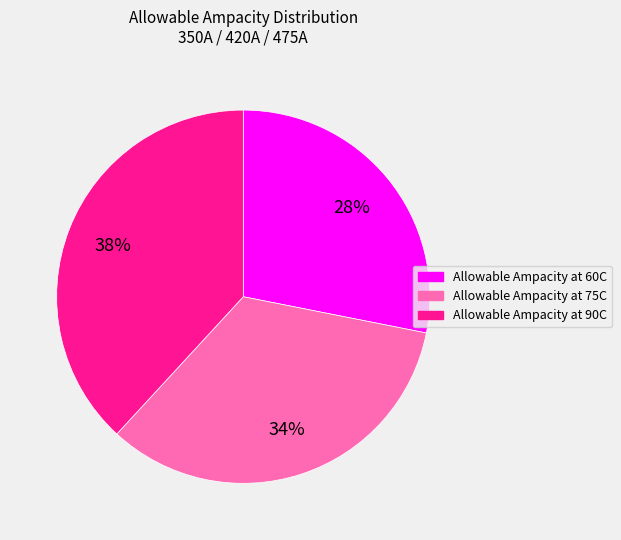

The Allowable Ampacity at 90C slice represents 51% of the pie. True or false?

False